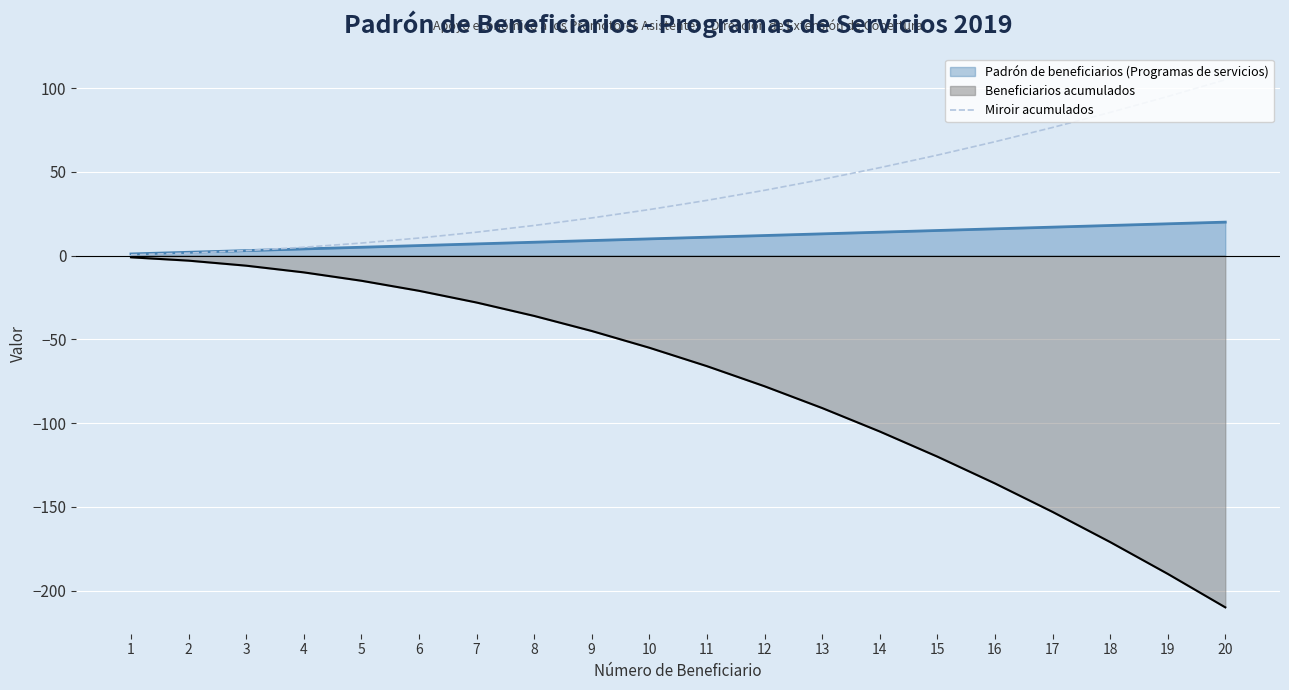

List the labels in order of value, largest first.

20, 19, 18, 17, 16, 15, 14, 13, 12, 11, 10, 9, 8, 7, 6, 5, 4, 3, 2, 1